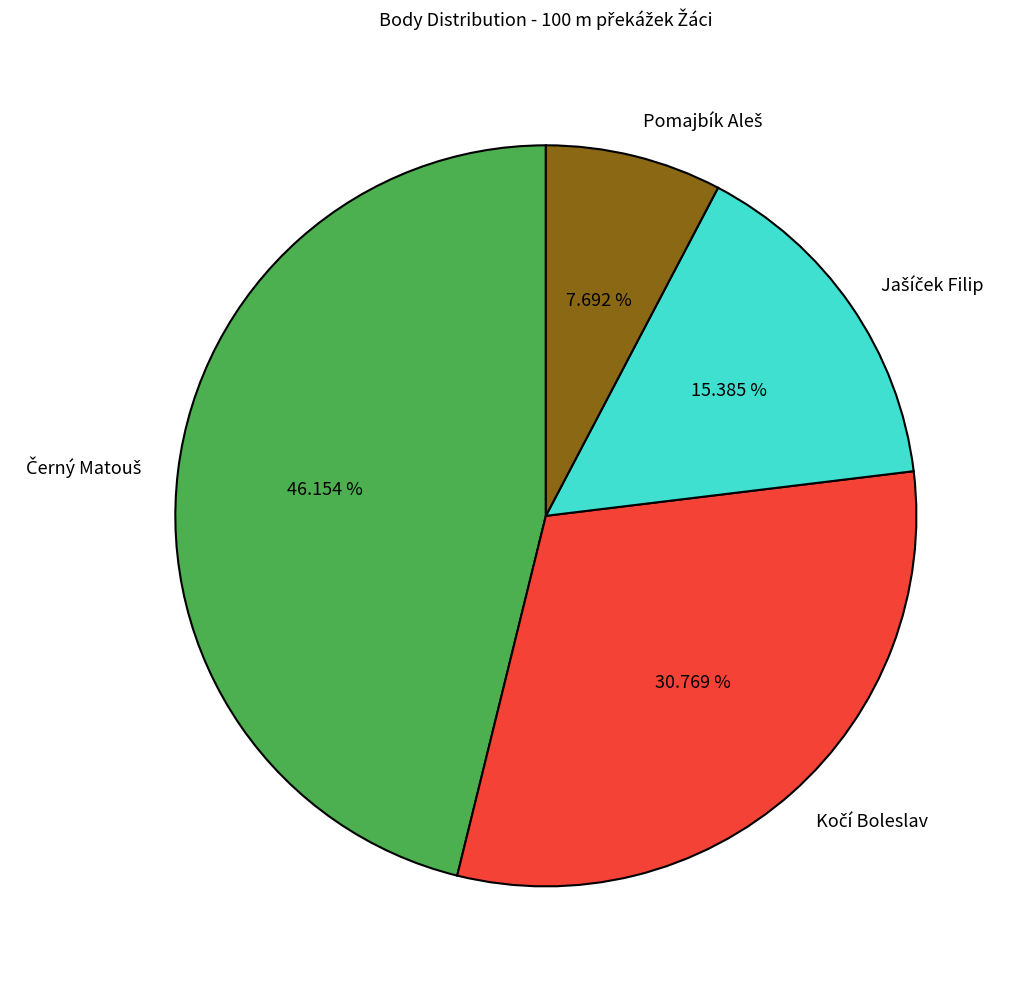

Count the number of slices in the pie.

4